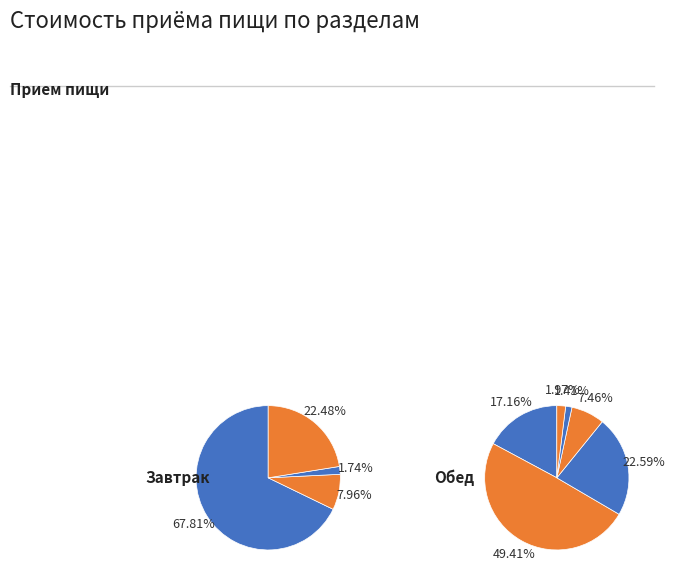

What is the change in value from 1 блюдо to напиток?

-14.6